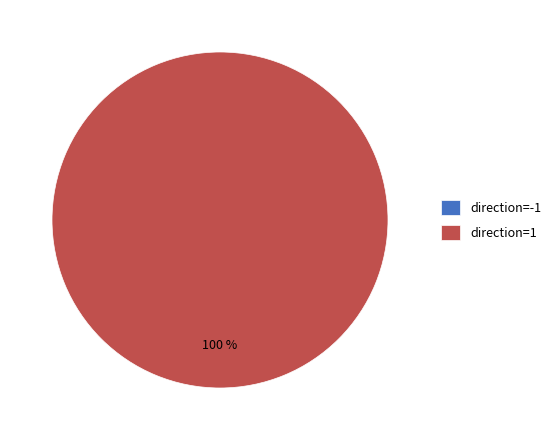

Which has a higher value, direction=-1 (io_index=0) or direction=1 (io_index=1)?

direction=1 (io_index=1)